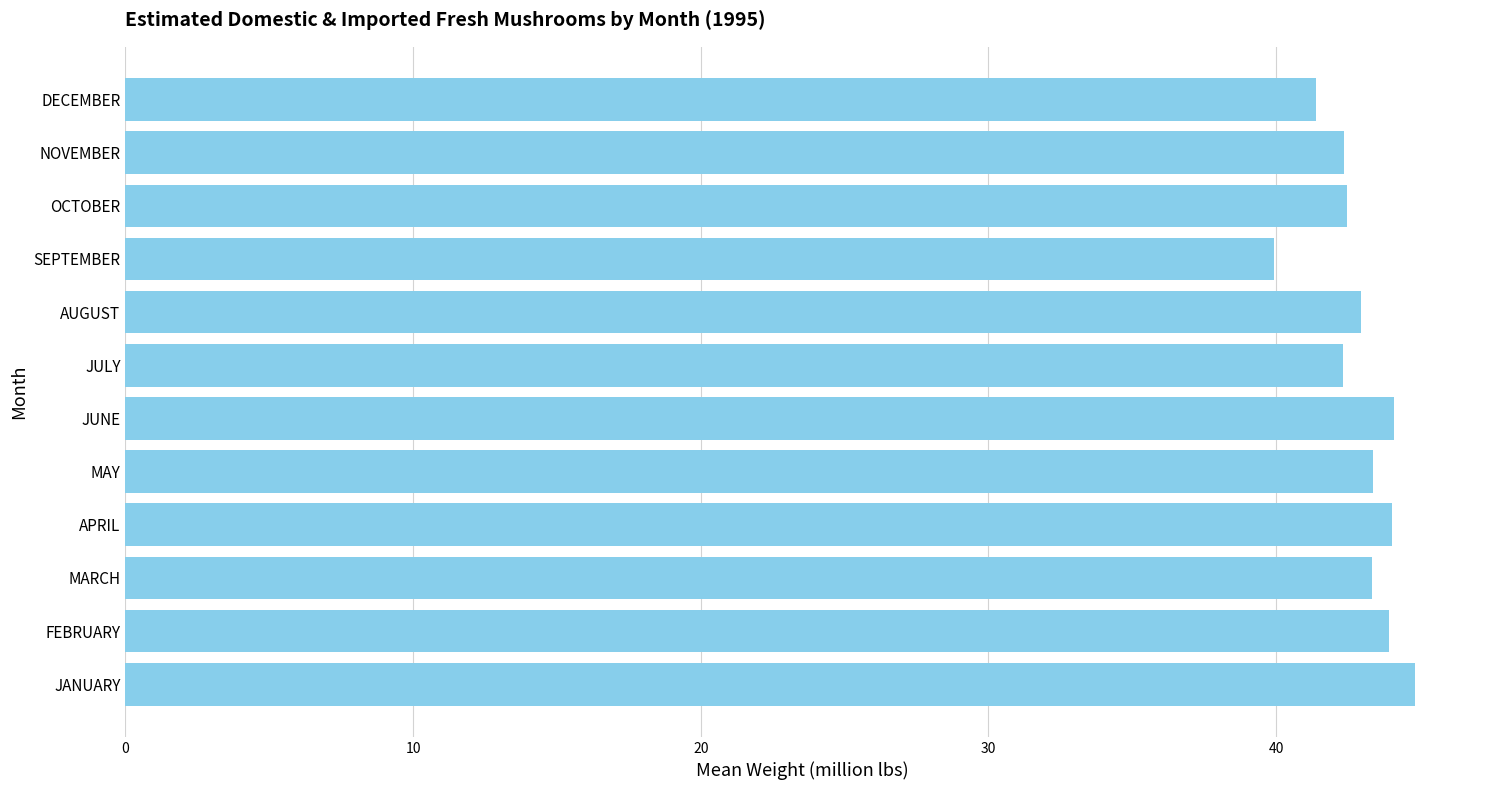

Approximately how many times larger is the value at DECEMBER compared to JULY?

1.0